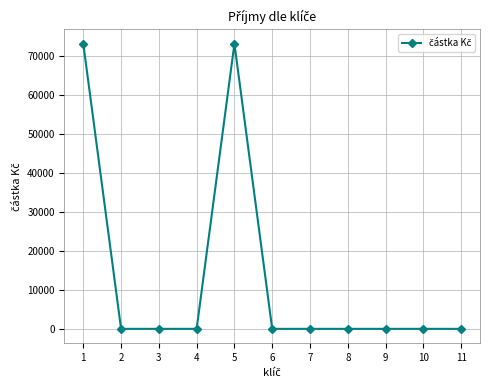

The value at 2 is 0. True or false?

True